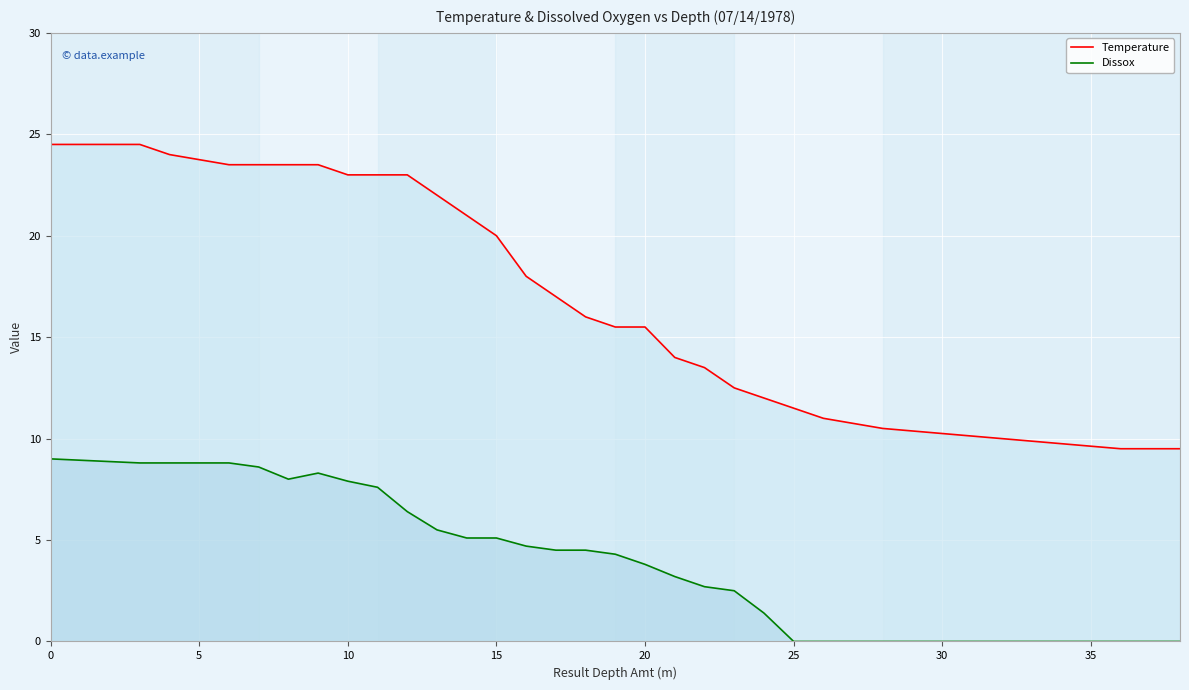

Which series has the widest spread of values?

Temperature